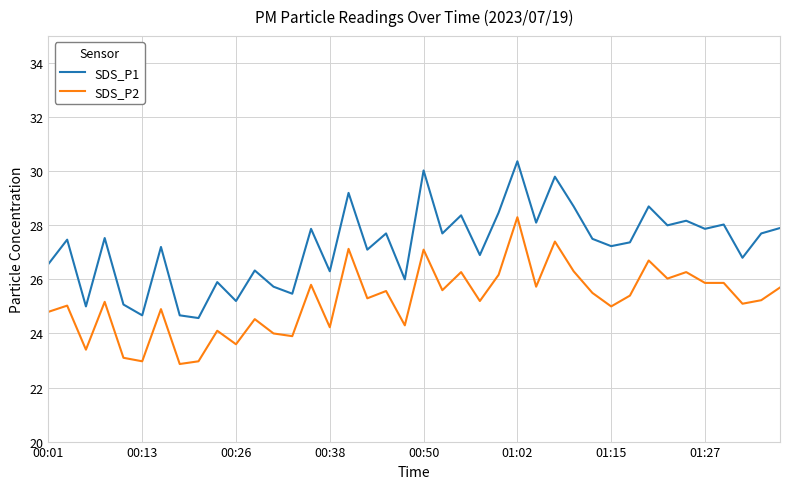

Which series has the largest total across all categories?

SDS_P1